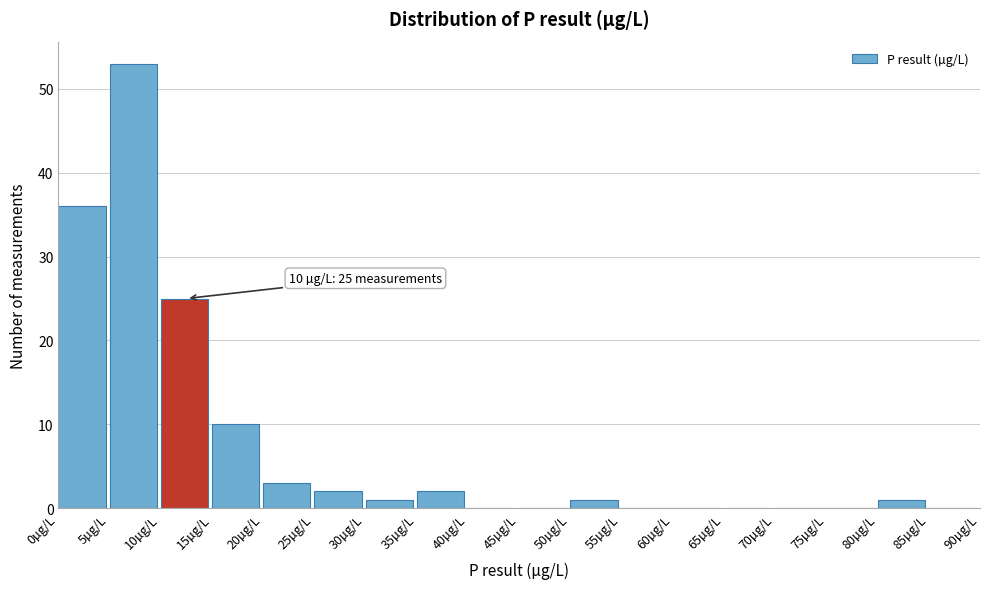

Which range on the x-axis has the tallest bar?

5 to 10